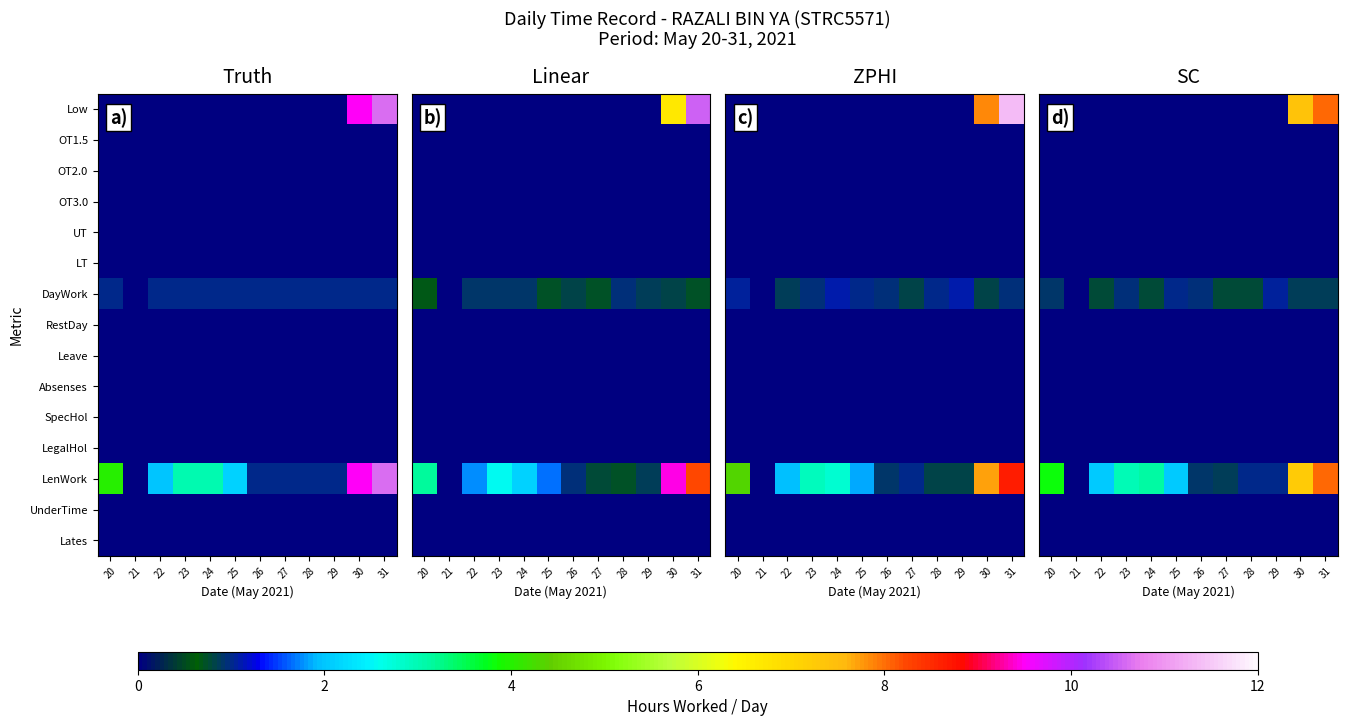

At 23, list the series in order from smallest to largest.

Low, OT1.5, OT2.0, OT3.0, UT, LT, RestDay, Leave, Absenses, SpecHol, LegalHol, UnderTime, Lates, DayWork, LenWork